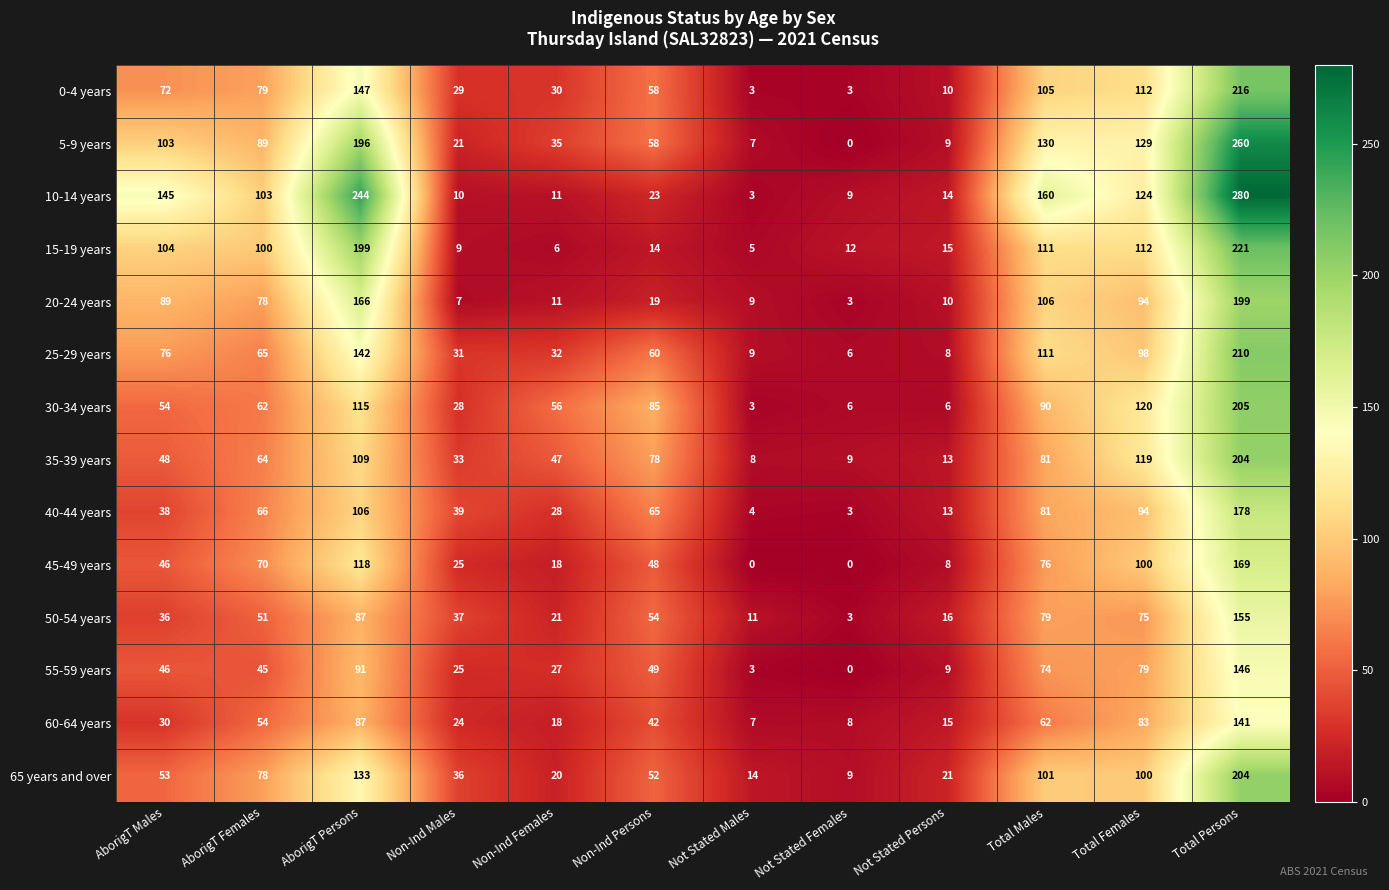

How many data points does each series have?

12